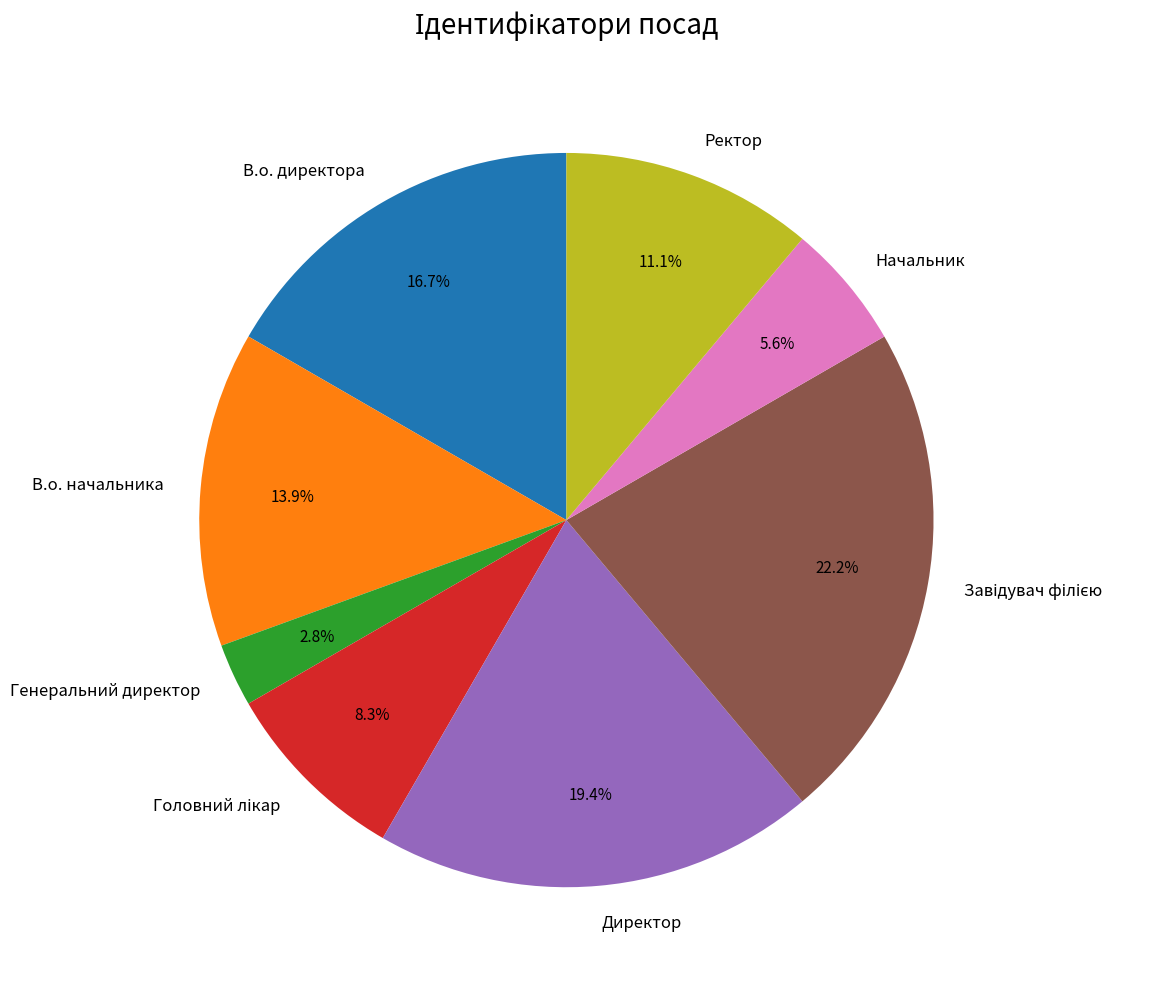

Approximately how many times larger is the value at Генеральний директор compared to Начальник?

0.5